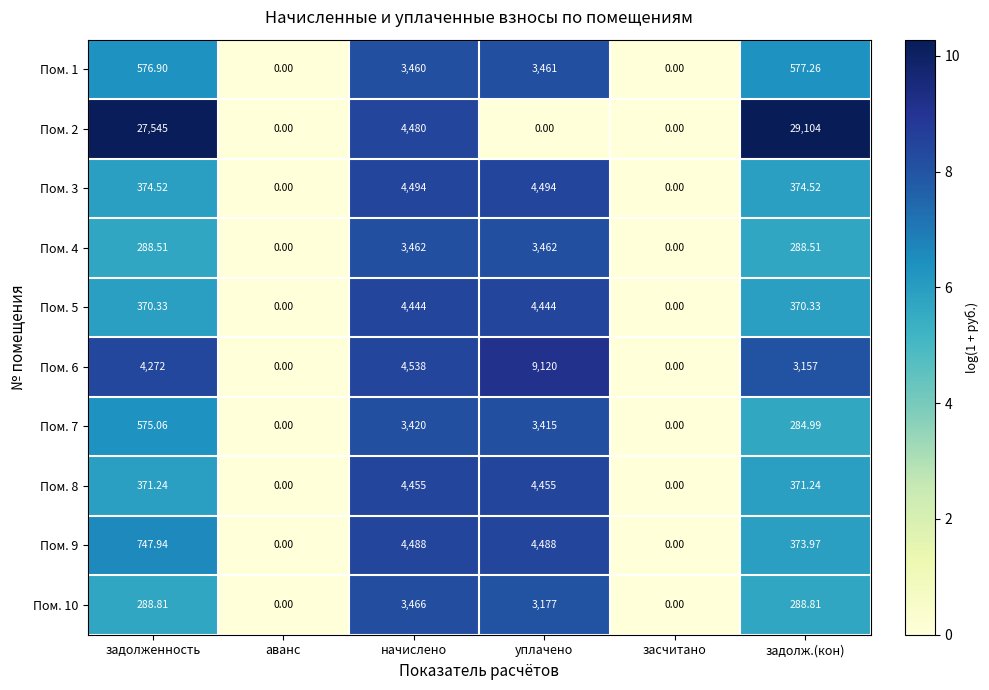

Where does the Пом. 9 series first go above 747?

задолженность